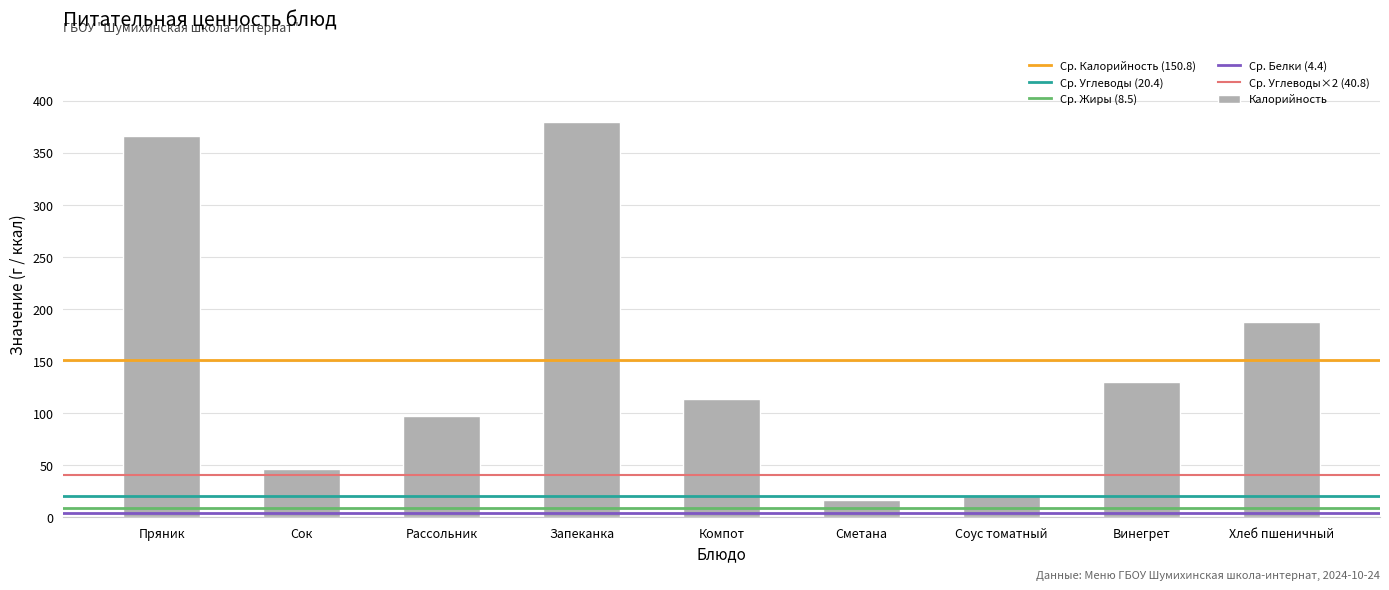

What is the difference between the values at Соус томатный and Сок?

26.0